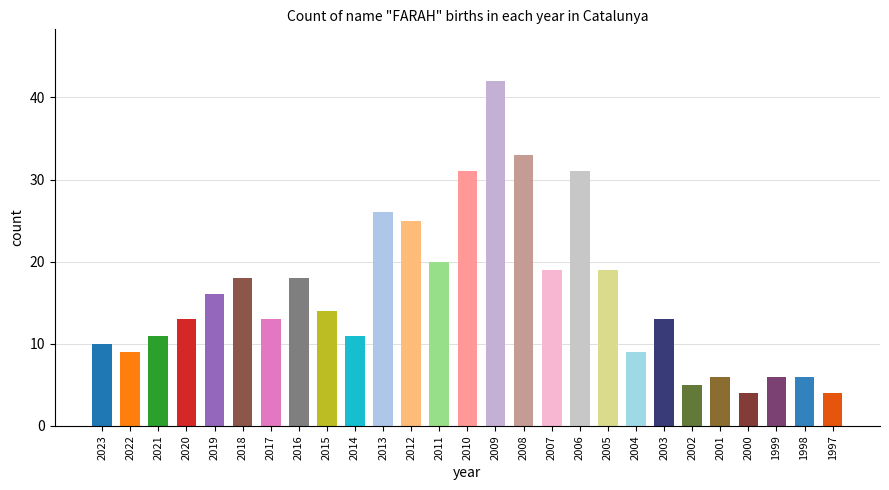

Is it true that the value at 1997 is 4?

True